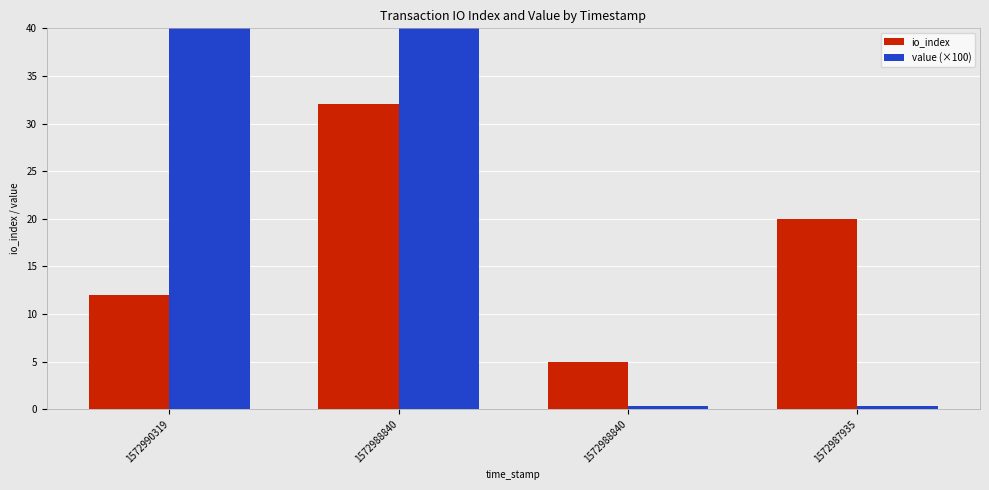

What is the value of the value (×100) bar at the 4th from the left?

0.4